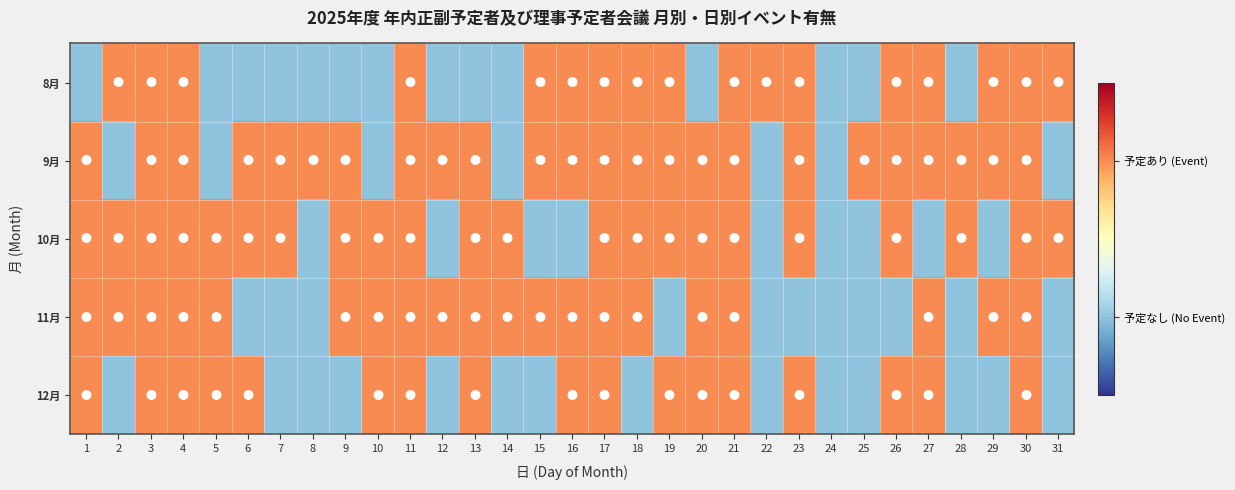

Which series has the largest total across all categories?

9月